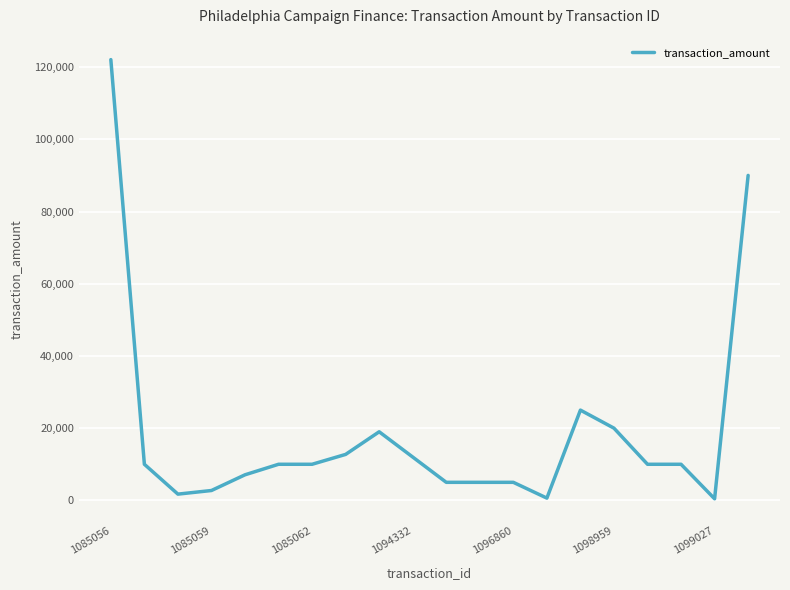

How many distinct data groups are displayed?

1